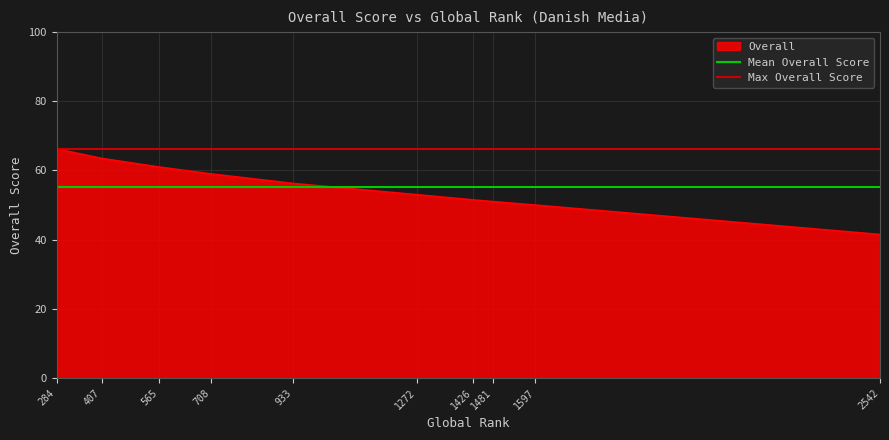

Does the chart display data point markers on the line(s)?

No